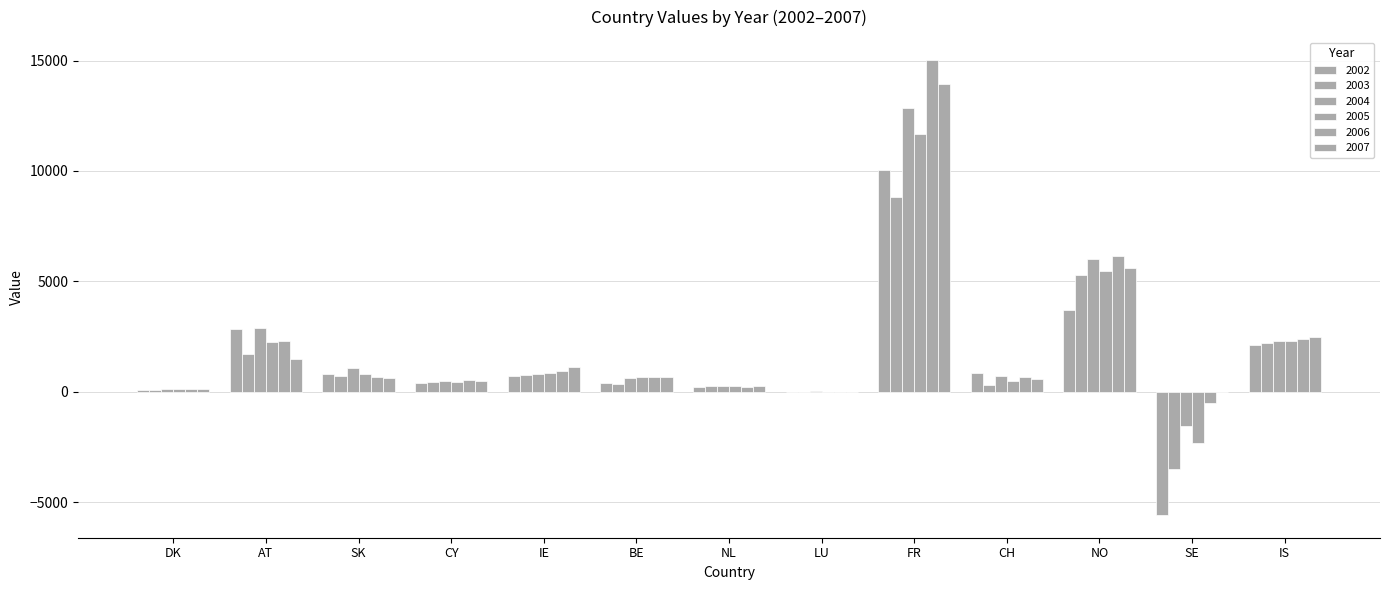

What position from the left is NO?

11